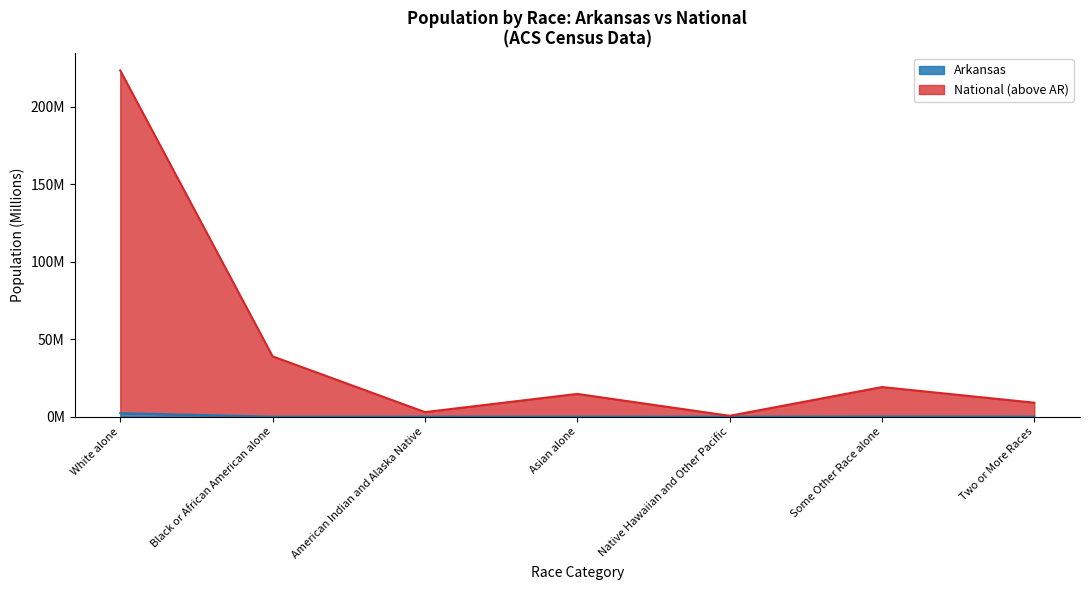

Between White alone and Some Other Race alone, which series saw the biggest shift?

National